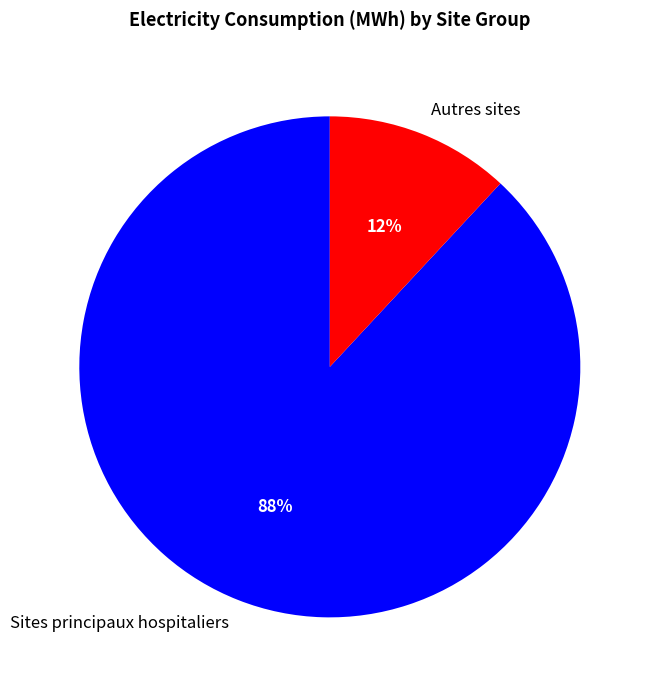

True or false: Sites principaux hospitaliers accounts for 88% of the total.

True